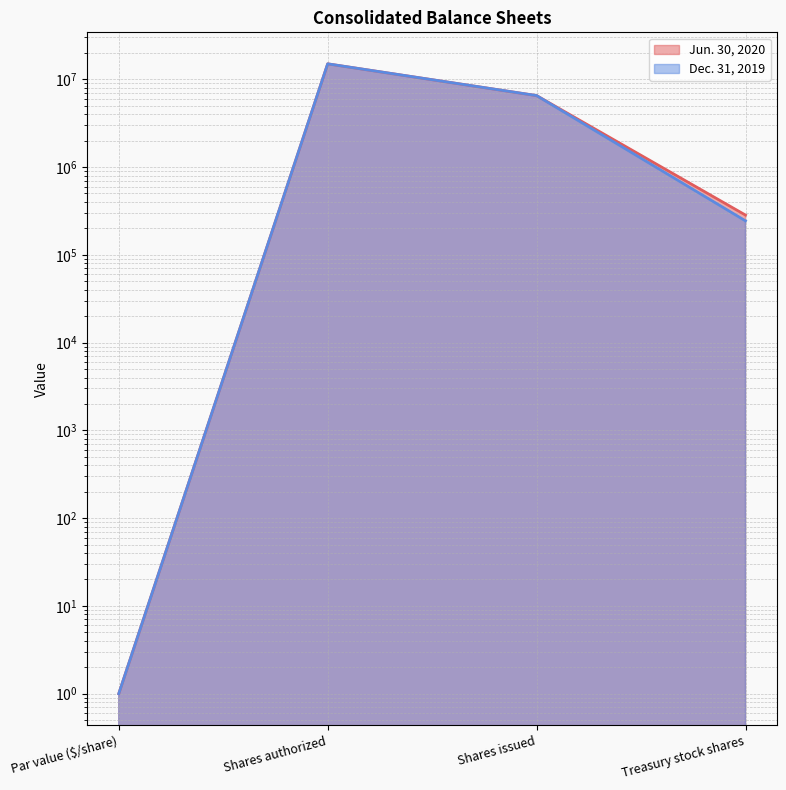

What is the label of the 4th point from the left?

Treasury stock shares